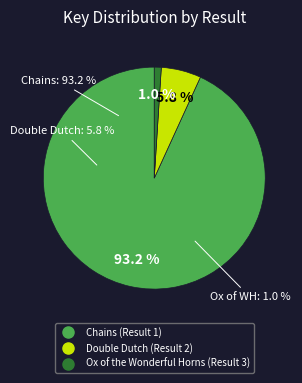

Which slice is the smallest?

Ox of the Wonderful Horns (Result 3)